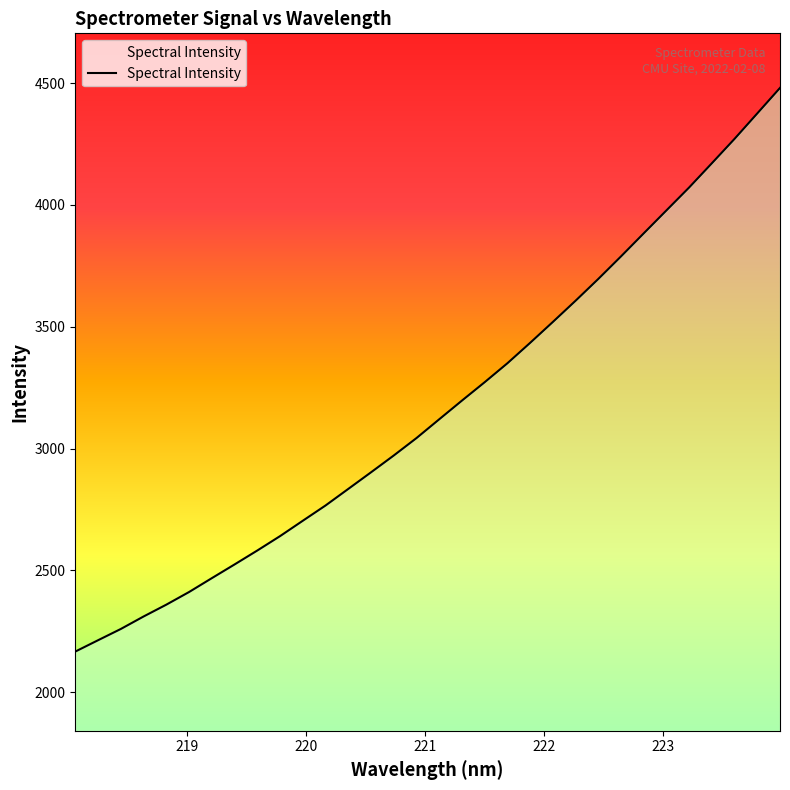

List the labels in order of value, smallest first.

218.0596, 218.2508, 218.442, 218.6332, 218.8244, 219.0156, 219.2067, 219.3979, 219.589, 219.7801, 219.9712, 220.1623, 220.3533, 220.5444, 220.7354, 220.9264, 221.1174, 221.3083, 221.4993, 221.6902, 221.8812, 222.0721, 222.263, 222.4538, 222.6447, 222.8355, 223.0264, 223.2172, 223.408, 223.5987, 223.7895, 223.9802